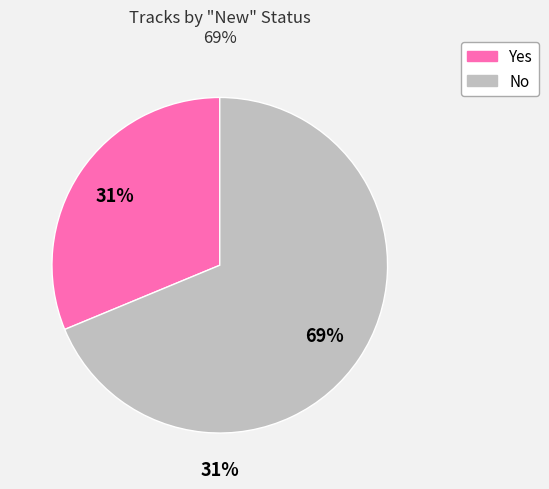

To the nearest percent, what is the difference between the largest and smallest slice percentages?

38%